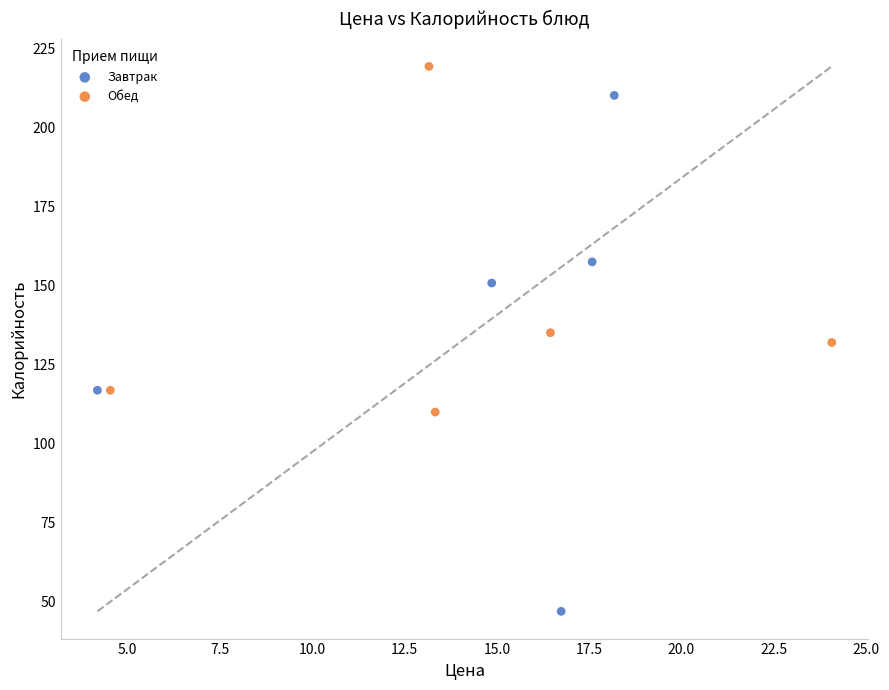

Which series reaches the maximum Y coordinate?

Обед